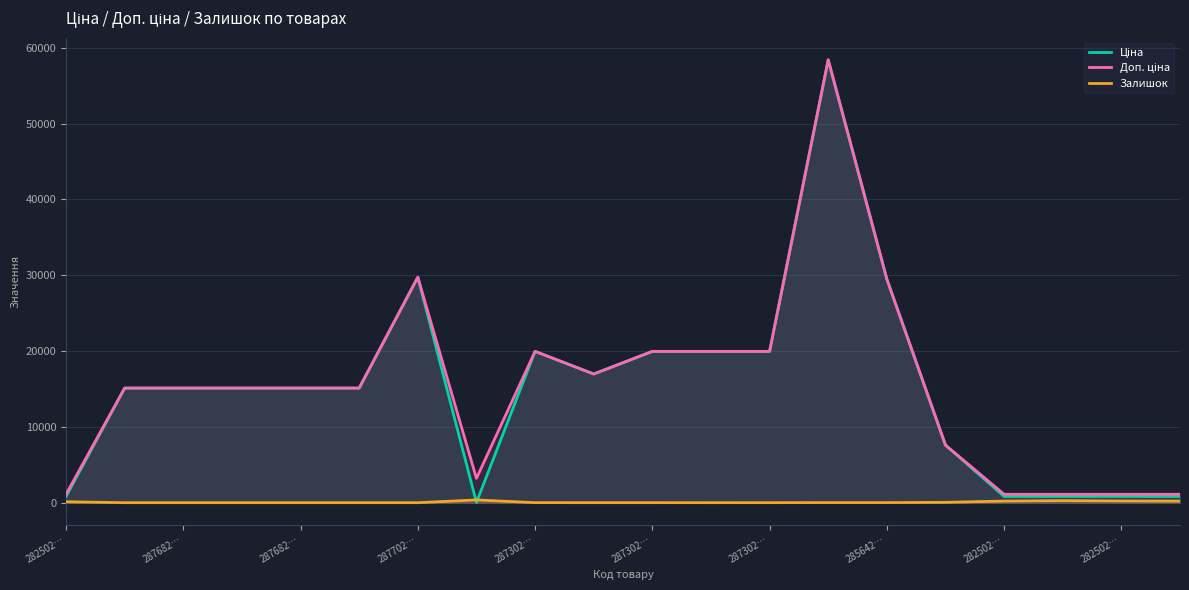

How many lines are shown in the chart?

3